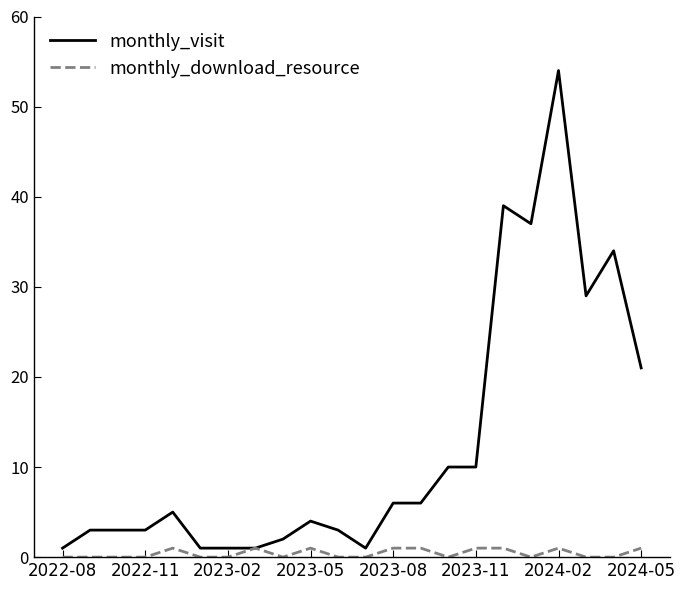

List the series in order of their overall mean, highest first.

monthly_visit, monthly_download_resource